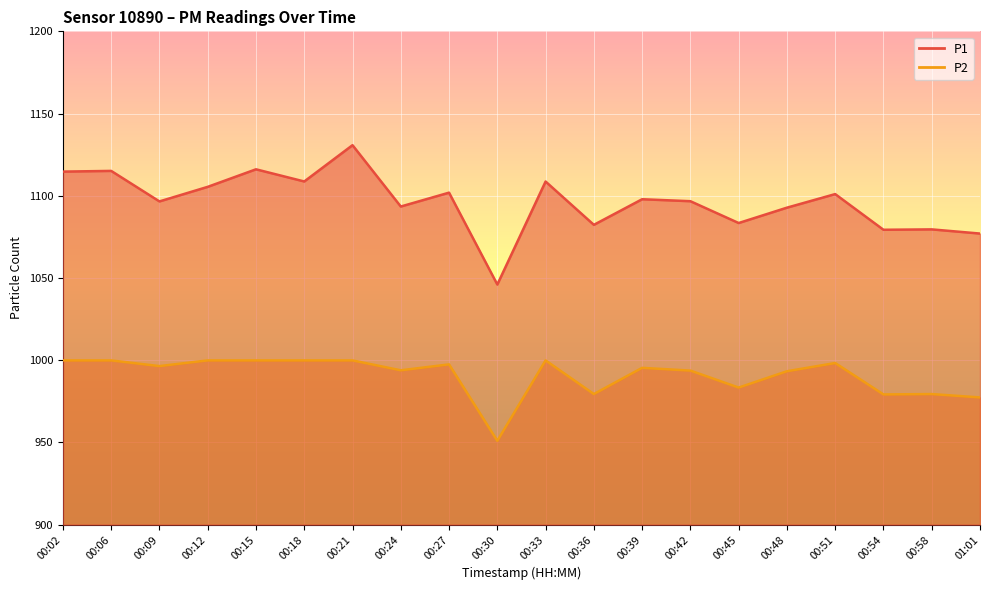

What is the difference between the maximum and minimum values in the P2 series?

48.9